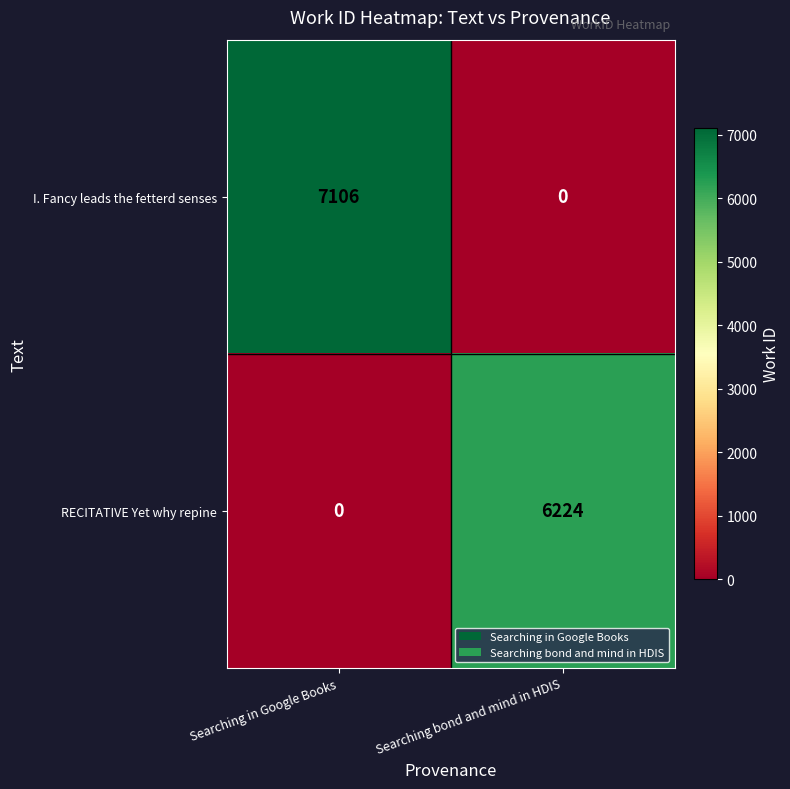

What is the difference between the highest and lowest values at Searching in Google Books?

7106